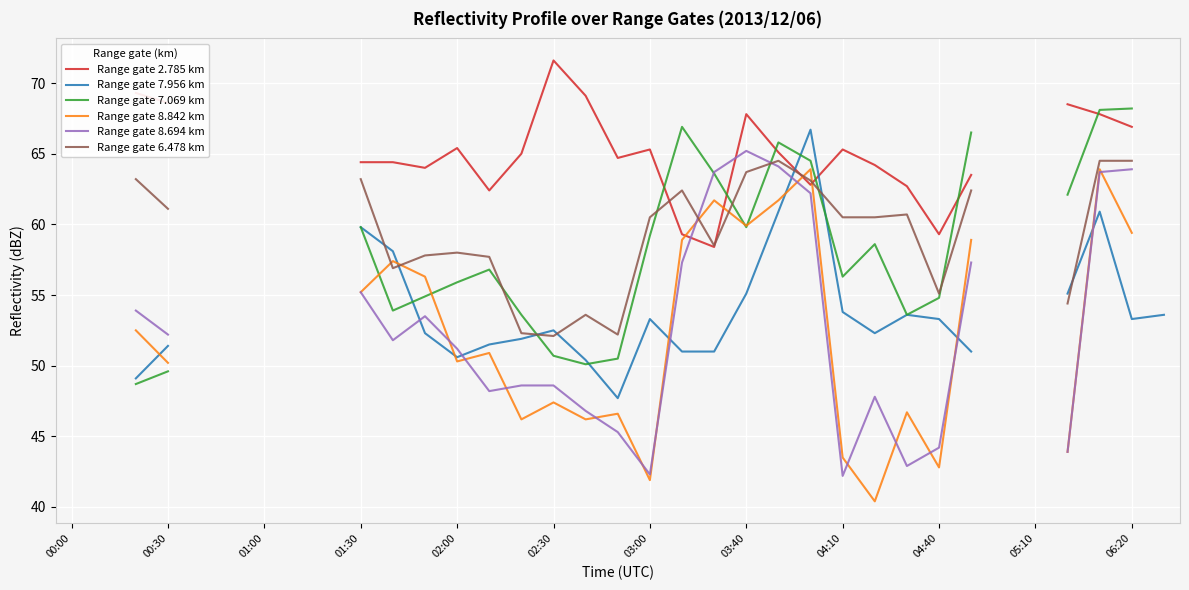

Rank the series at 13 from lowest to highest value.

Range gate 8.694 km, Range gate 8.842 km, Range gate 7.956 km, Range gate 7.069 km, Range gate 6.478 km, Range gate 2.785 km